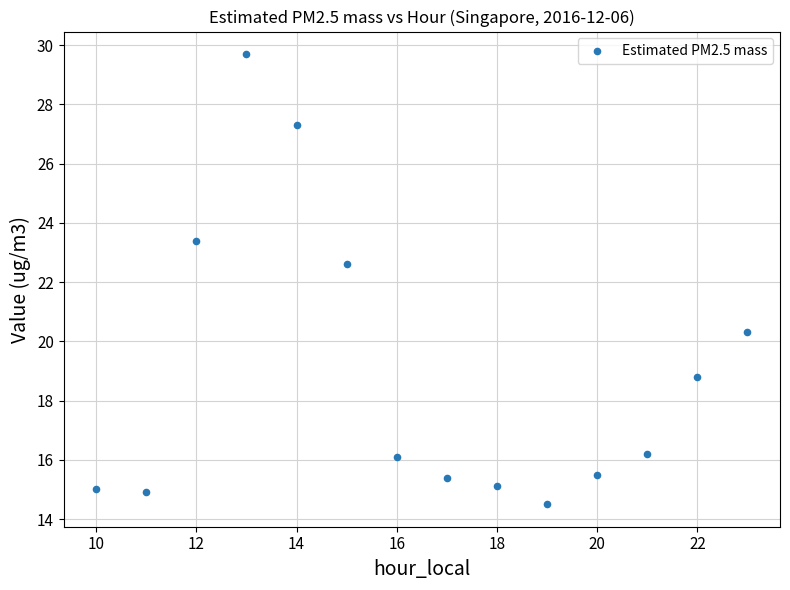

What is the range of X values (max minus min)?

13.0